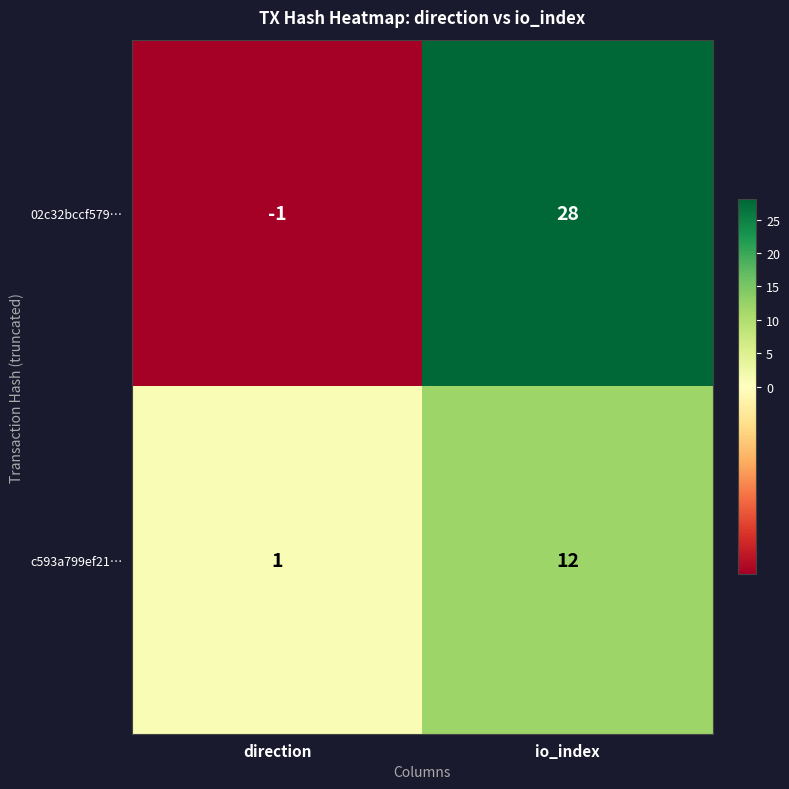

Between direction and io_index, which series saw the biggest shift?

02c32bccf579…